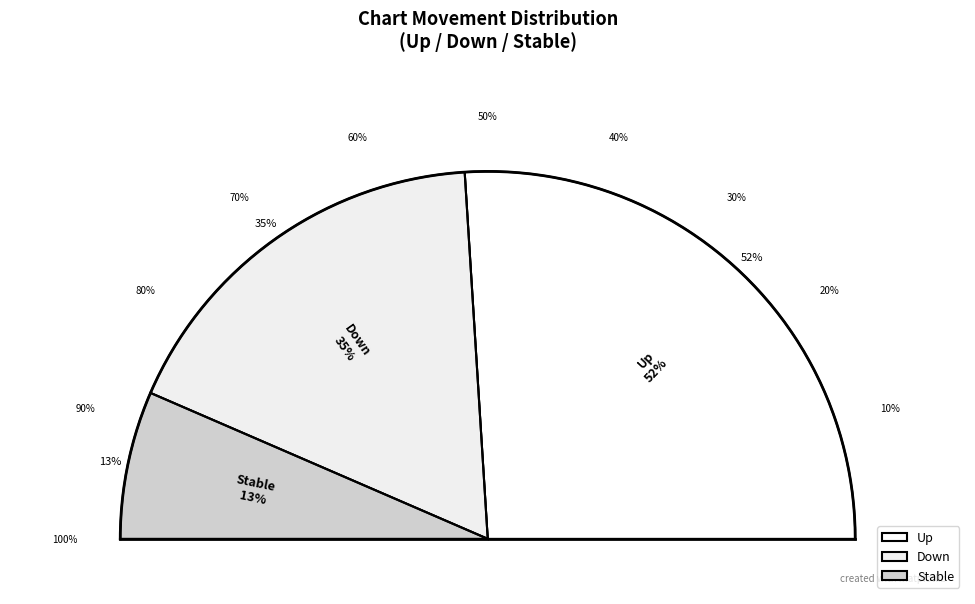

Which category has the biggest portion of the pie?

up